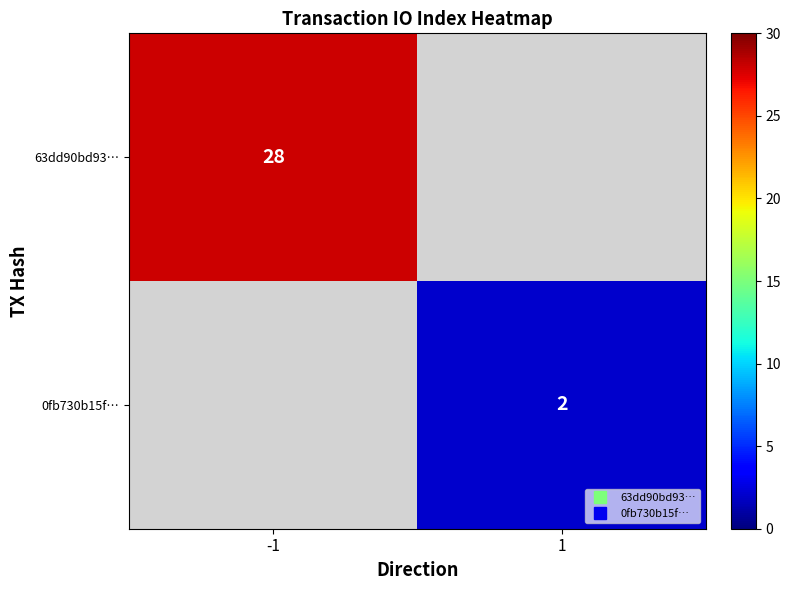

At -1, list the series in order from largest to smallest.

63dd90bd93…, 0fb730b15f…